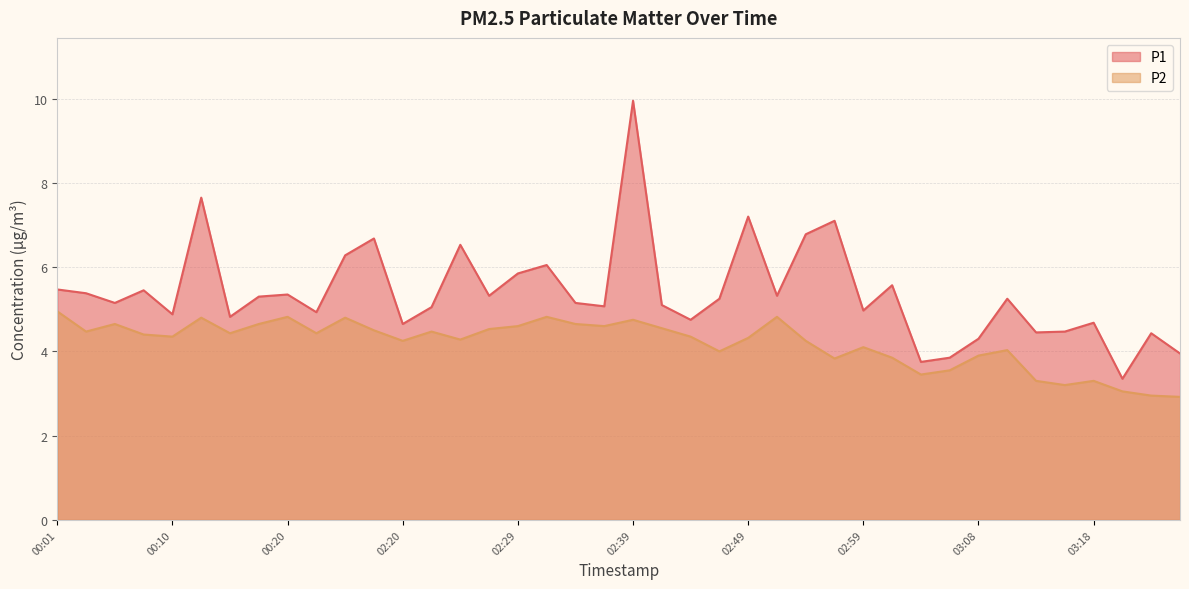

The value of P2 at 00:13 is 2.8. True or false?

False